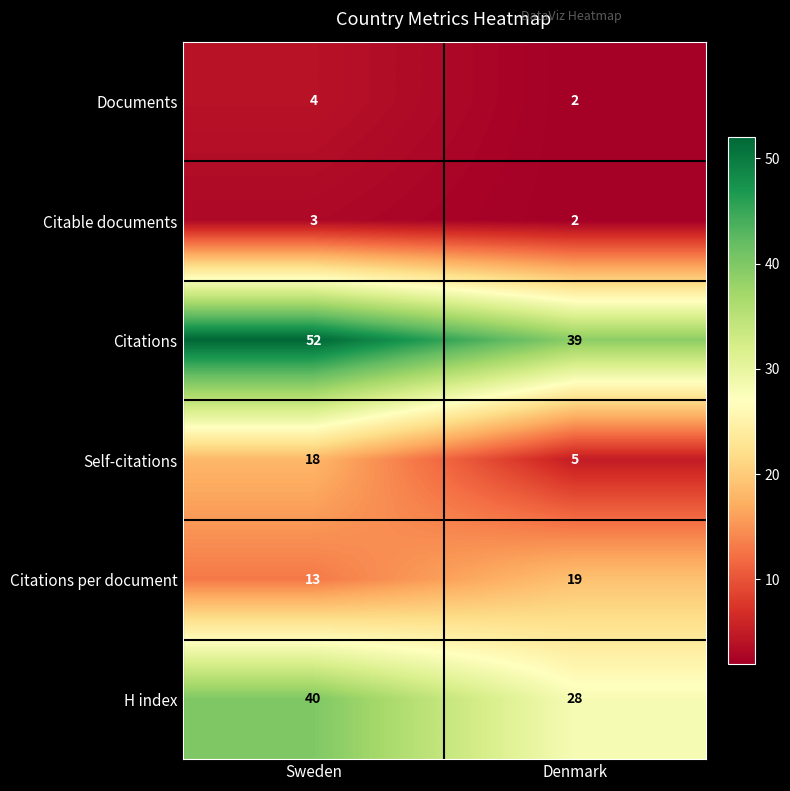

What is the maximum value for H index?

40